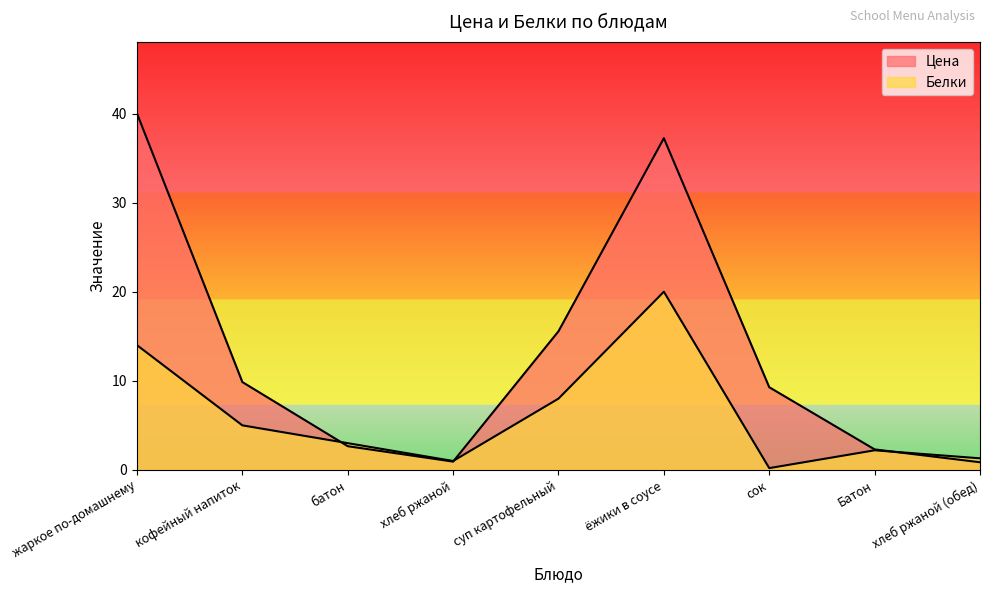

What is the label of the 8th point from the left?

Батон